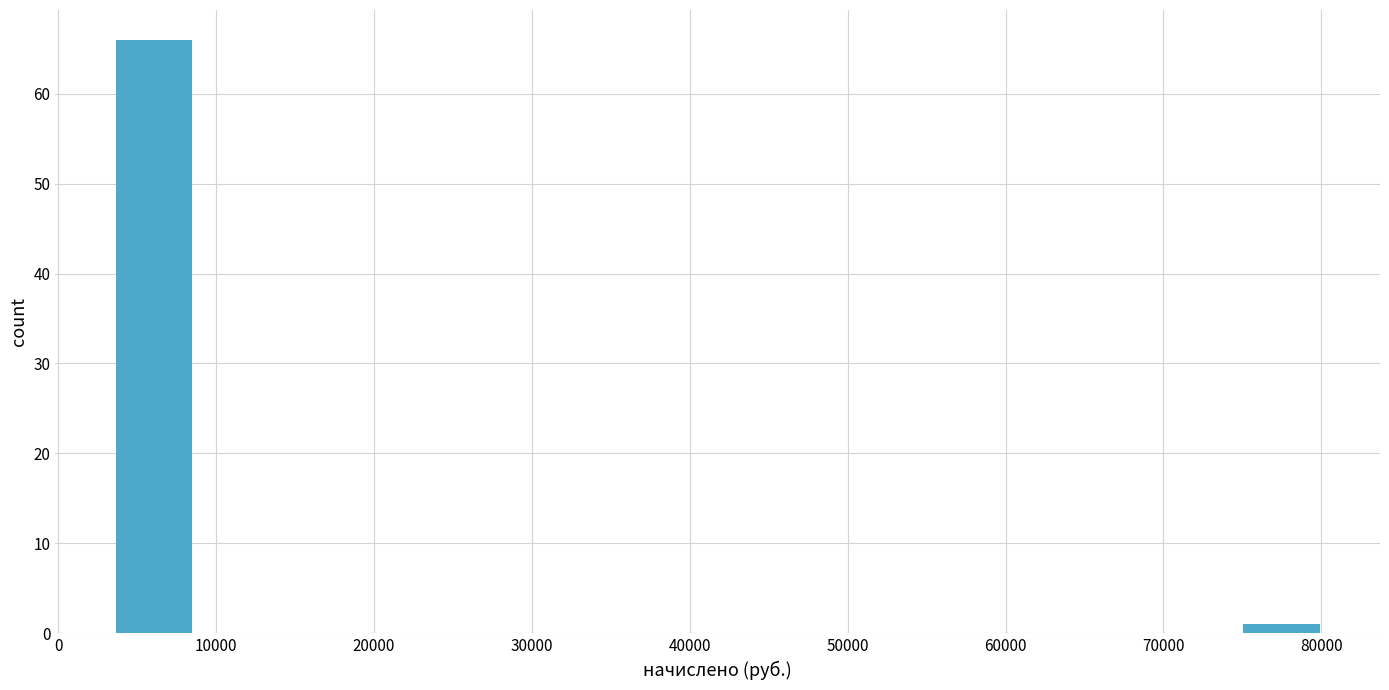

Which range on the x-axis has the tallest bar?

4000 to 9000